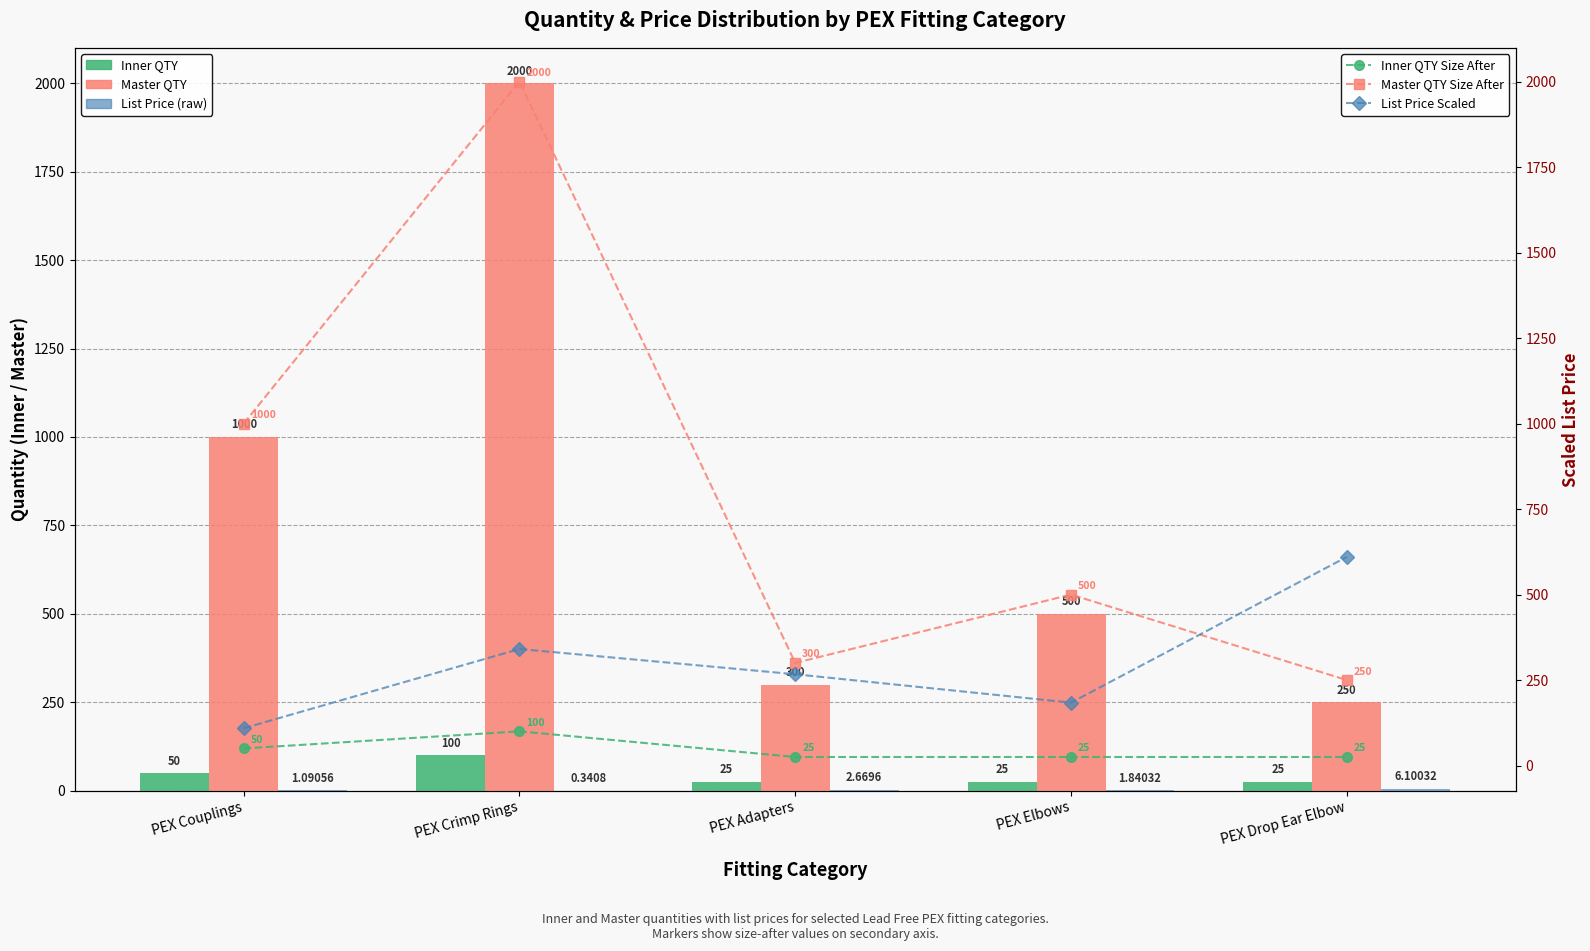

Reading left to right, list all the values displayed in this chart.

Inner QTY: PEX Couplings=50.0	PEX Crimp Rings=100.0	PEX Adapters=25.0	PEX Elbows=25.0	PEX Drop Ear Elbow=25.0
Master QTY: PEX Couplings=1000.0	PEX Crimp Rings=2000.0	PEX Adapters=300.0	PEX Elbows=500.0	PEX Drop Ear Elbow=250.0
List Price (raw): PEX Couplings=1.1	PEX Crimp Rings=0.3	PEX Adapters=2.7	PEX Elbows=1.8	PEX Drop Ear Elbow=6.1
Inner QTY Size After: PEX Couplings=50.0	PEX Crimp Rings=100.0	PEX Adapters=25.0	PEX Elbows=25.0	PEX Drop Ear Elbow=25.0
Master QTY Size After: PEX Couplings=1000.0	PEX Crimp Rings=2000.0	PEX Adapters=300.0	PEX Elbows=500.0	PEX Drop Ear Elbow=250.0
List Price Scaled: PEX Couplings=109.1	PEX Crimp Rings=340.8	PEX Adapters=267.0	PEX Elbows=184.0	PEX Drop Ear Elbow=610.0